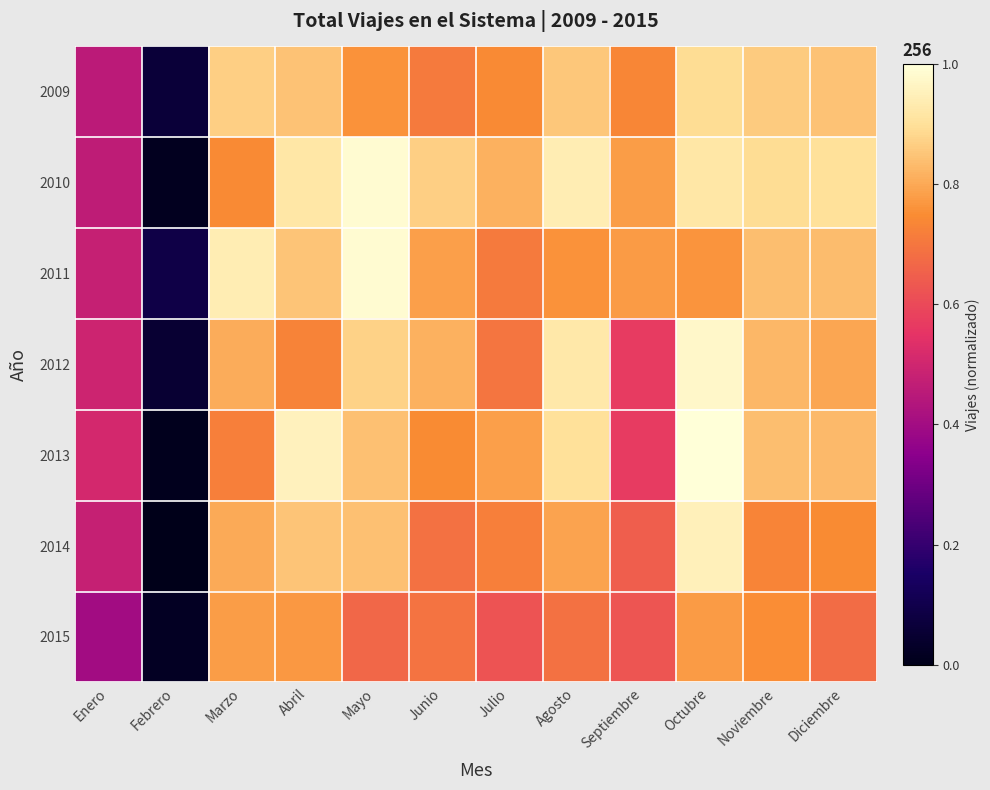

Reading left to right, extract all data points from this chart.

2009: Enero=0.5	Febrero=0.1	Marzo=0.9	Abril=0.8	Mayo=0.8	Junio=0.7	Julio=0.7	Agosto=0.9	Septiembre=0.7	Octubre=0.9	Noviembre=0.9	Diciembre=0.8
2010: Enero=0.5	Febrero=0.0	Marzo=0.7	Abril=0.9	Mayo=1.0	Junio=0.9	Julio=0.8	Agosto=0.9	Septiembre=0.8	Octubre=0.9	Noviembre=0.9	Diciembre=0.9
2011: Enero=0.5	Febrero=0.1	Marzo=0.9	Abril=0.8	Mayo=1.0	Junio=0.8	Julio=0.7	Agosto=0.8	Septiembre=0.8	Octubre=0.8	Noviembre=0.8	Diciembre=0.8
2012: Enero=0.5	Febrero=0.1	Marzo=0.8	Abril=0.7	Mayo=0.9	Junio=0.8	Julio=0.7	Agosto=0.9	Septiembre=0.6	Octubre=1.0	Noviembre=0.8	Diciembre=0.8
2013: Enero=0.5	Febrero=0.0	Marzo=0.7	Abril=1.0	Mayo=0.8	Junio=0.7	Julio=0.8	Agosto=0.9	Septiembre=0.6	Octubre=1.0	Noviembre=0.8	Diciembre=0.8
2014: Enero=0.5	Febrero=0.0	Marzo=0.8	Abril=0.8	Mayo=0.8	Junio=0.7	Julio=0.7	Agosto=0.8	Septiembre=0.6	Octubre=1.0	Noviembre=0.7	Diciembre=0.7
2015: Enero=0.4	Febrero=0.0	Marzo=0.8	Abril=0.8	Mayo=0.7	Junio=0.7	Julio=0.6	Agosto=0.7	Septiembre=0.6	Octubre=0.8	Noviembre=0.8	Diciembre=0.7